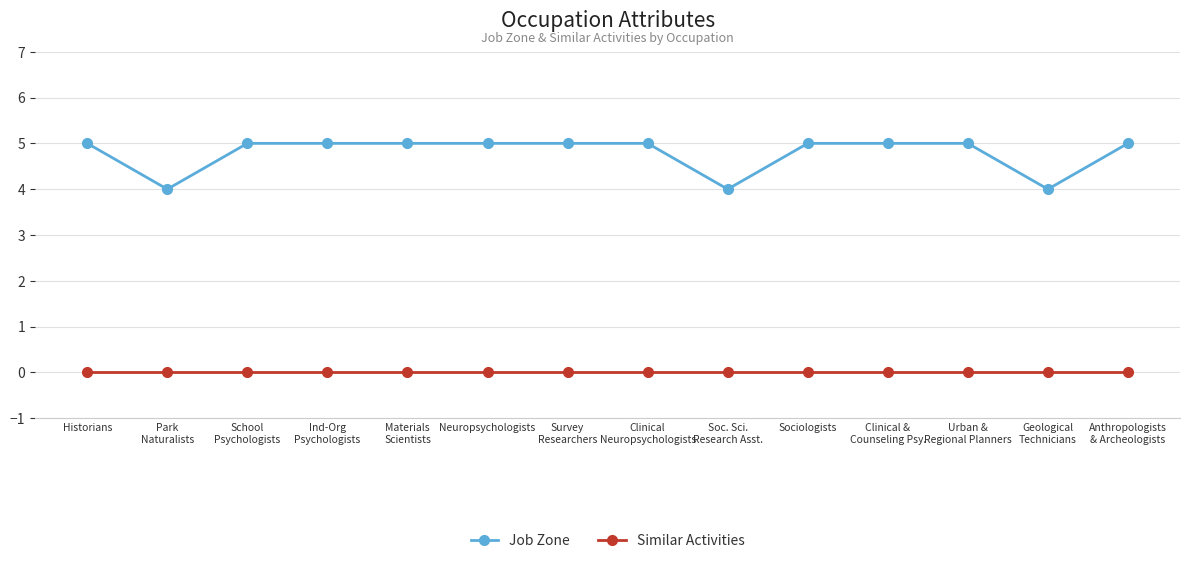

What position from the right is School
Psychologists?

12